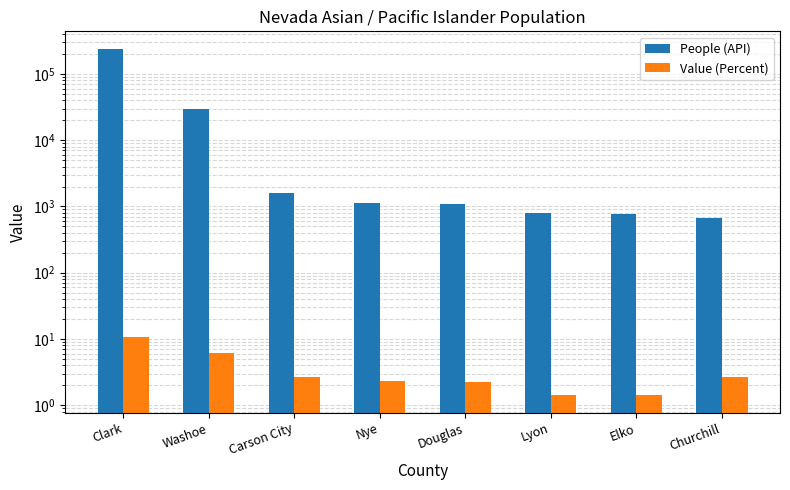

Which series changed the most between Washoe and Churchill?

People (API)